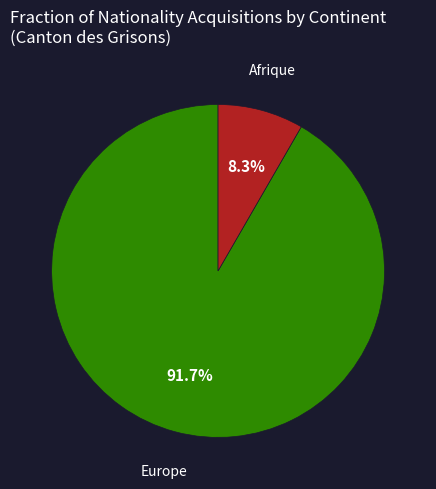

To the nearest percent, what is the average slice percentage?

50%